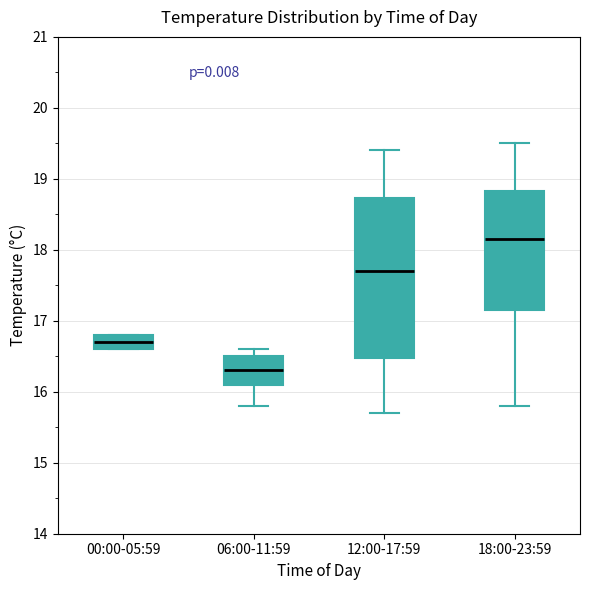

Reading left to right, read every box against the y-axis: the position of its median line, the range the box covers, and the ends of its whiskers. The values are not printed on the chart, so give them approximately, as read against the axis.

00:00-05:59: median 16.7, box 16.6 to 16.8, whiskers 16.6 to 16.8
06:00-11:59: median 16.3, box 16.1 to 16.5, whiskers 15.8 to 16.6
12:00-17:59: median 17.7, box 16.5 to 18.7, whiskers 15.7 to 19.4
18:00-23:59: median 18.2, box 17.2 to 18.8, whiskers 15.8 to 19.5